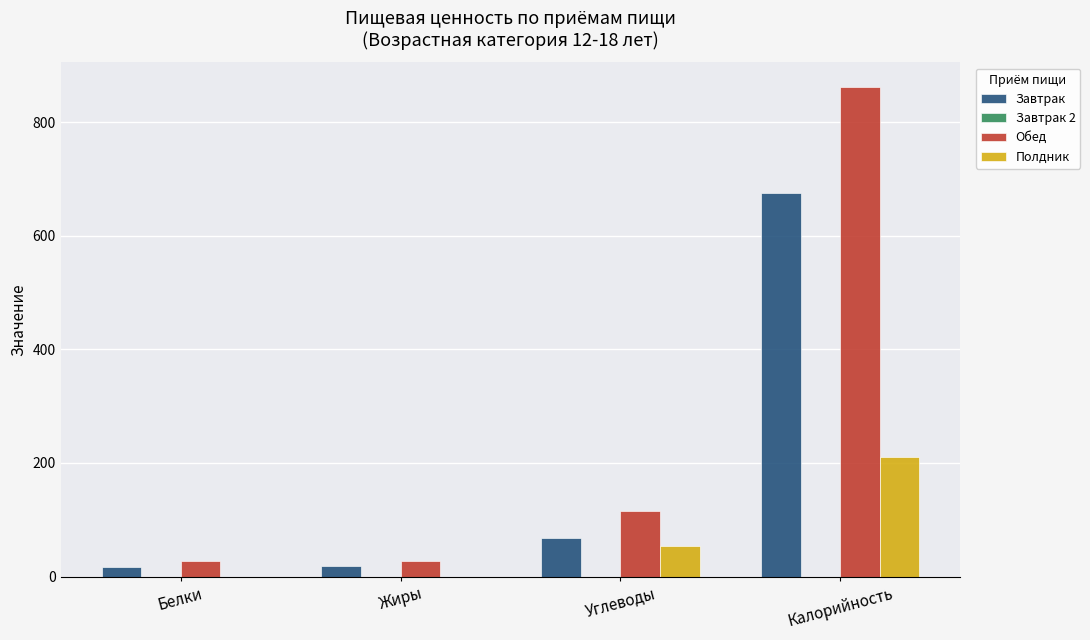

How many groups of bars are there?

4